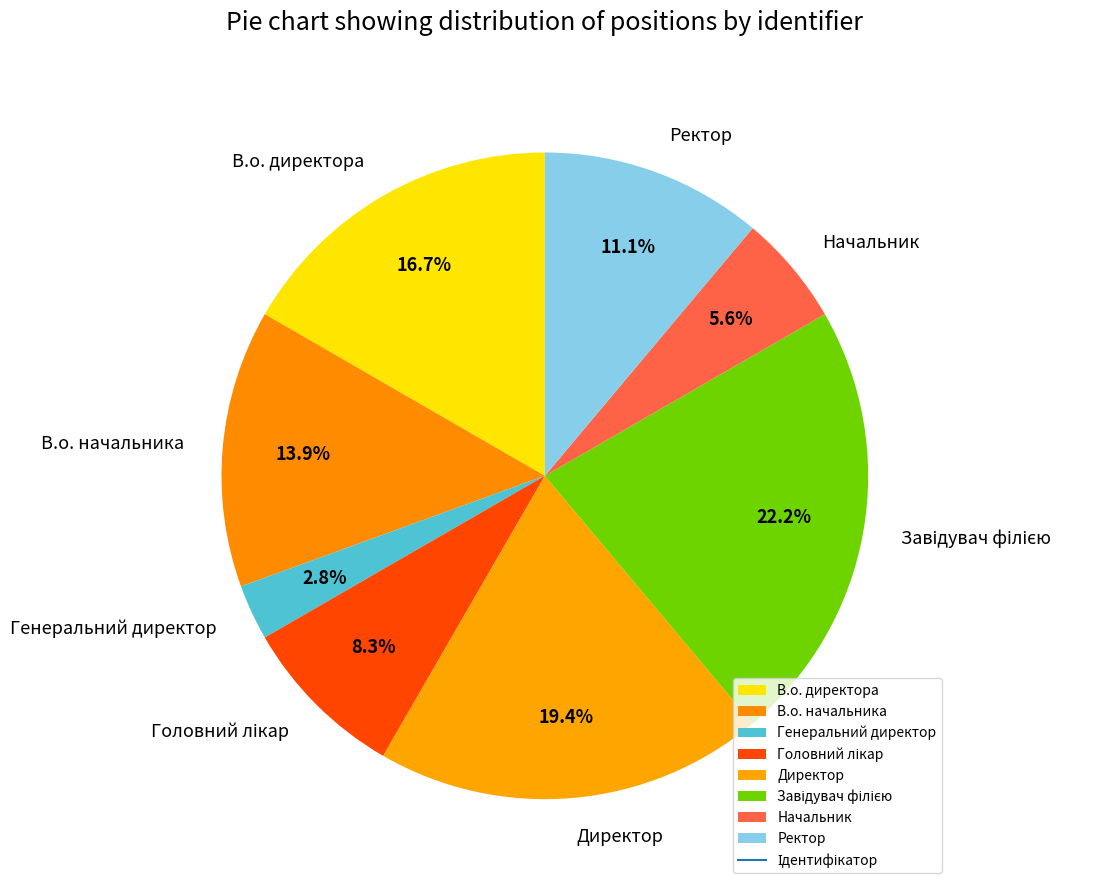

What is the ratio of the value at Начальник to the value at В.о. директора?

0.3